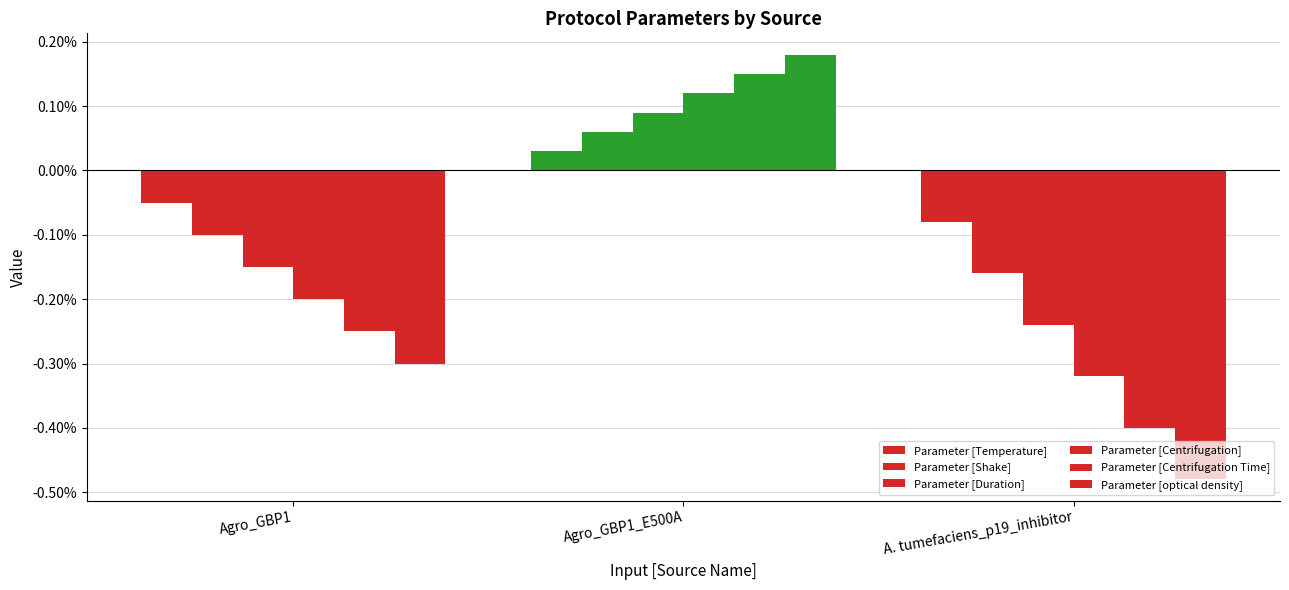

How many values in the Parameter [Centrifugation Time] series exceed 0?

1